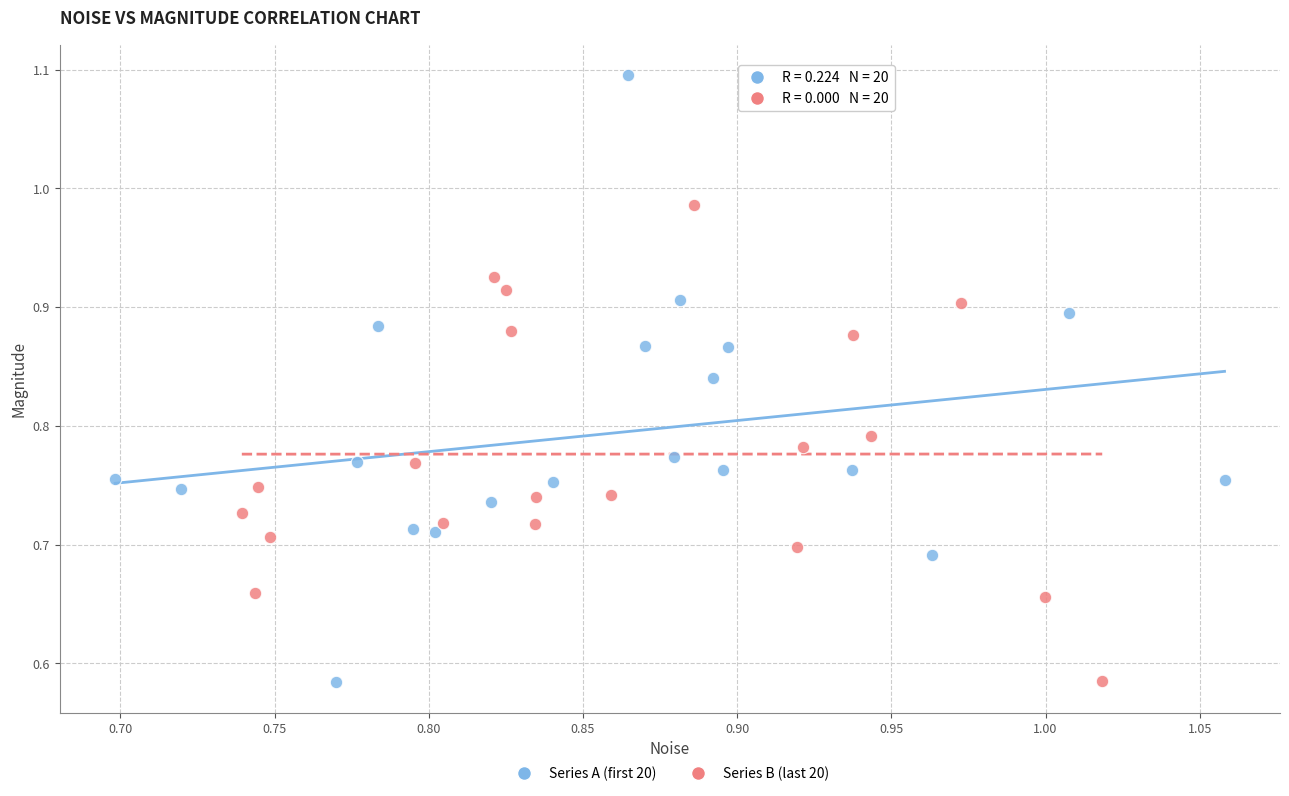

What are all the series names shown in the legend?

Series A (first 20), Series B (last 20)